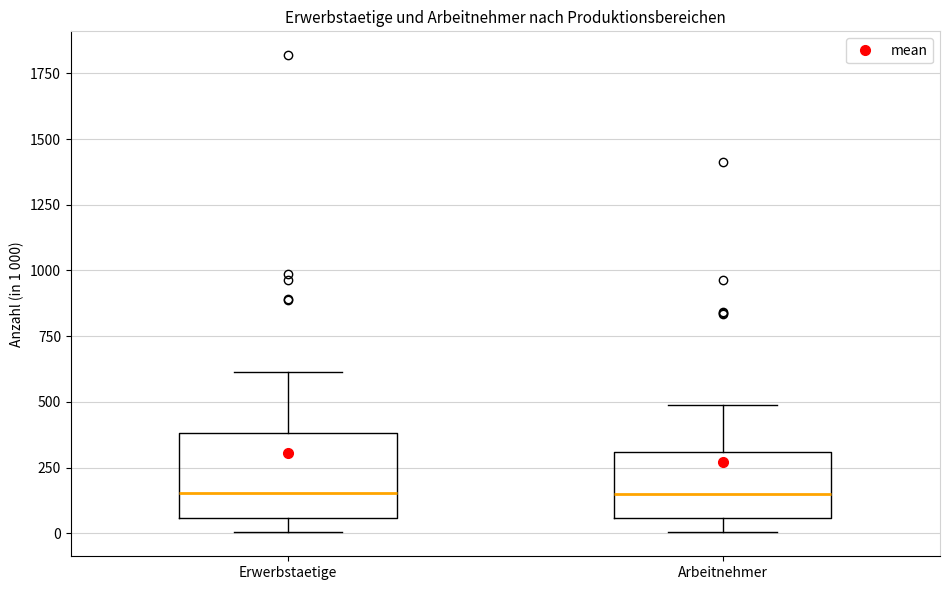

Where does the upper whisker of the box for Erwerbstaetige end on the y-axis? The values are not printed on the chart, so give them approximately, as read against the axis.

600